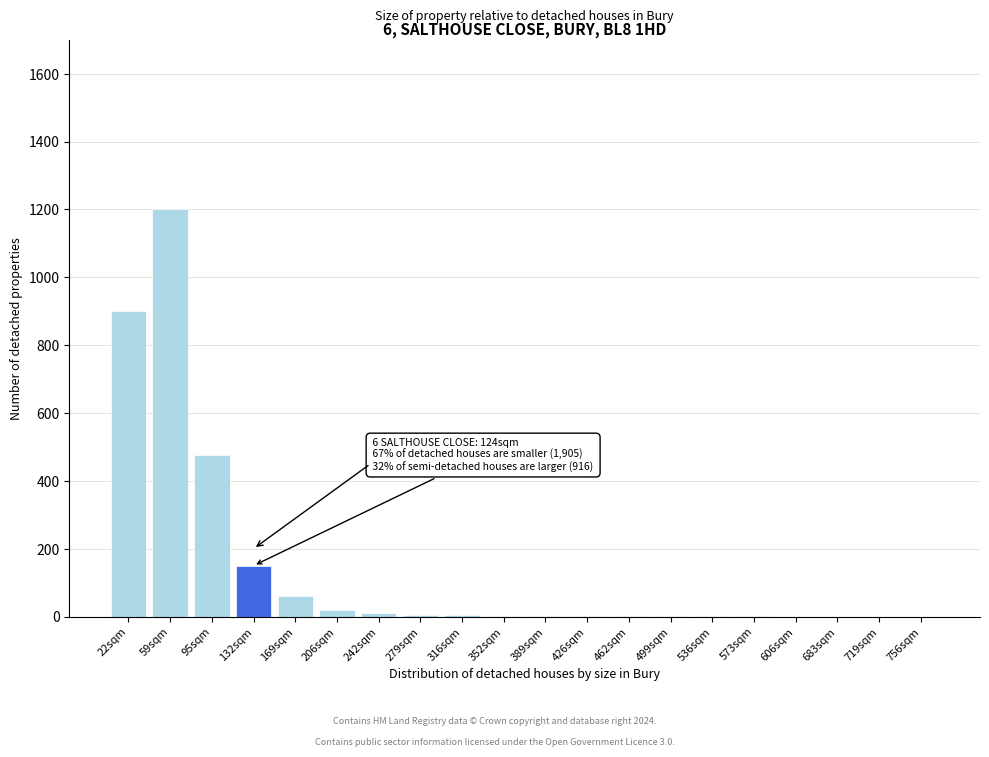

Where is the data nearest to the value 600?

95sqm